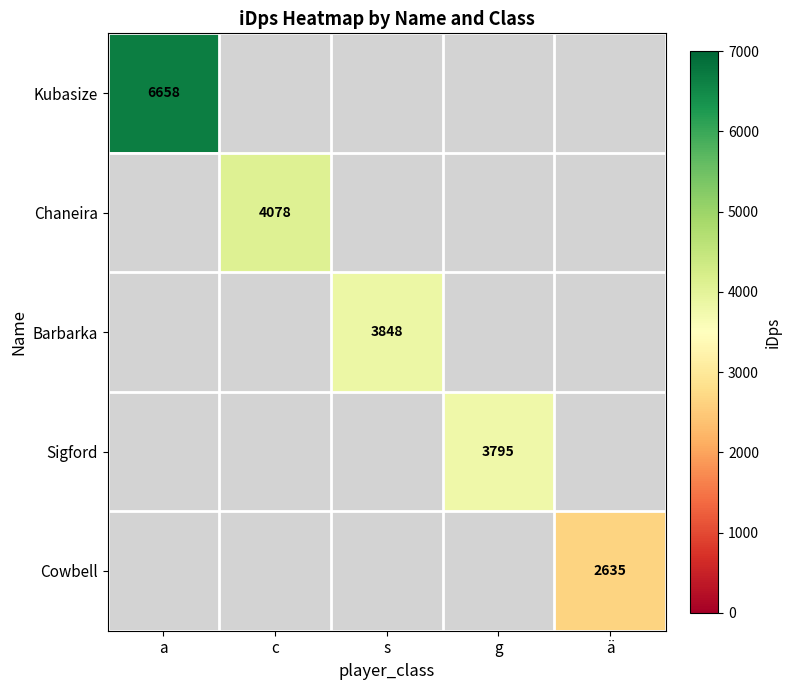

Is the value of Cowbell at ä greater than the value of Barbarka at s?

No